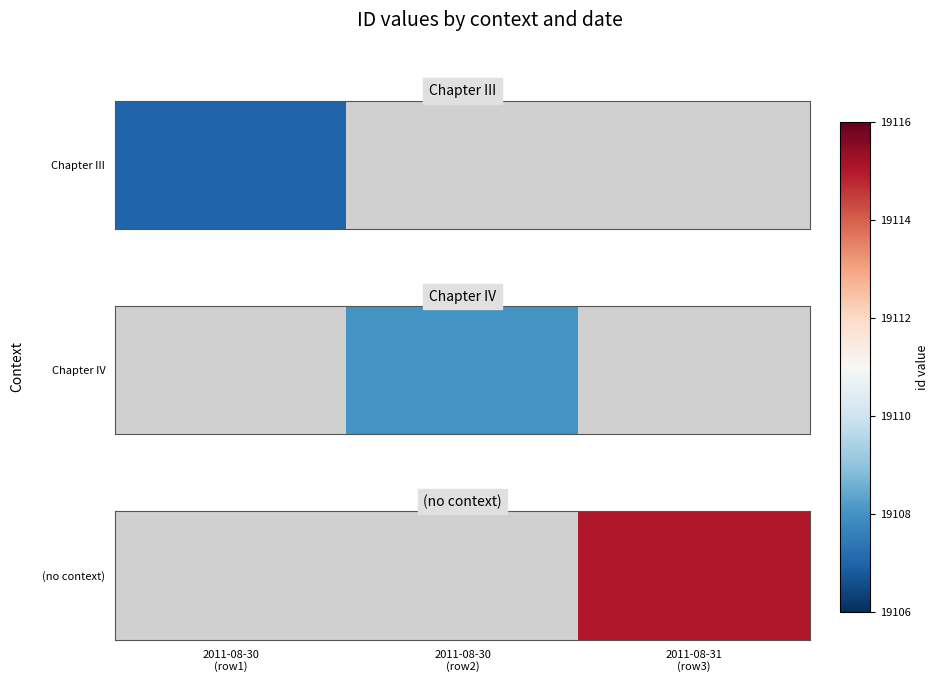

How many distinct data groups are displayed?

1